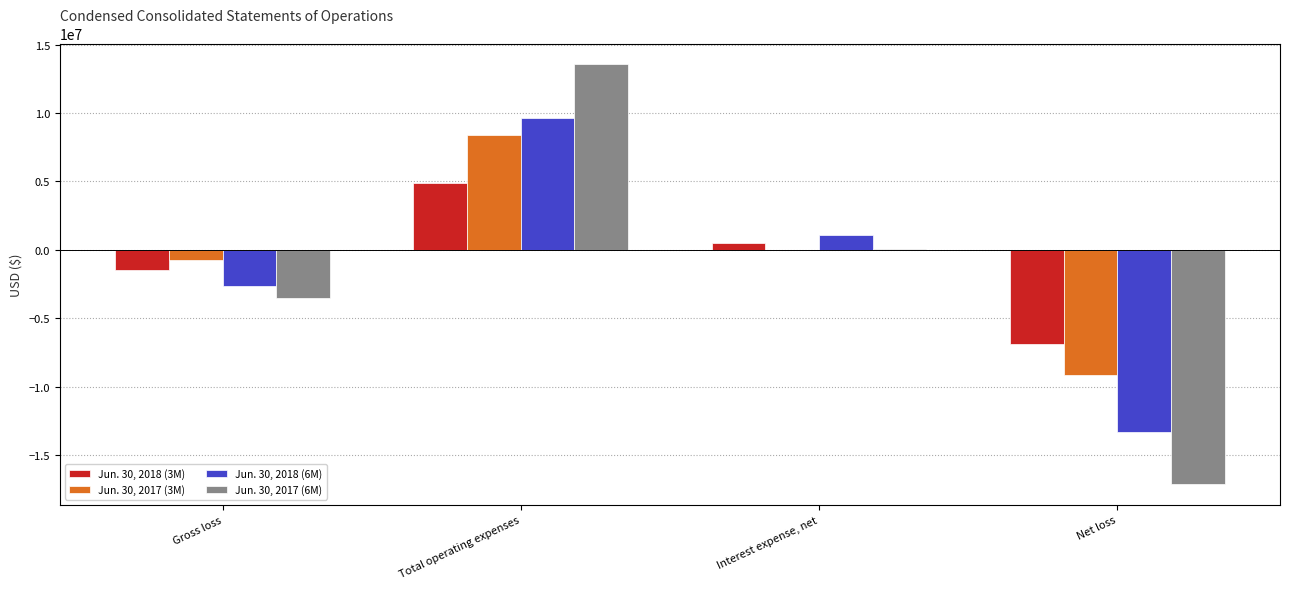

Is it true that Jun. 30, 2018 (3M) equals -1485221 at Gross loss?

True